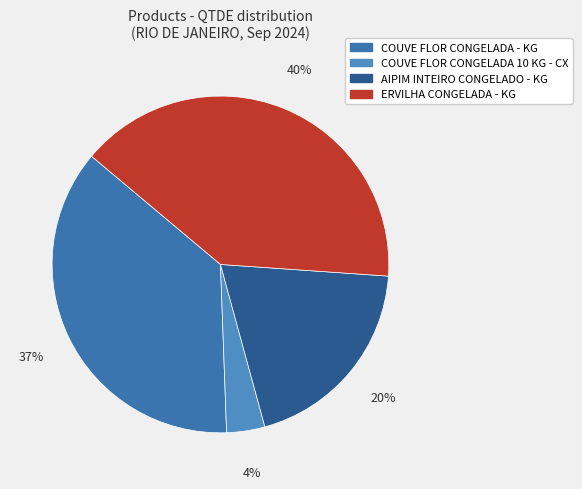

Rank the categories by value from highest to lowest.

ERVILHA CONGELADA - KG, COUVE FLOR CONGELADA - KG, AIPIM INTEIRO CONGELADO - KG, COUVE FLOR CONGELADA 10 KG - CX